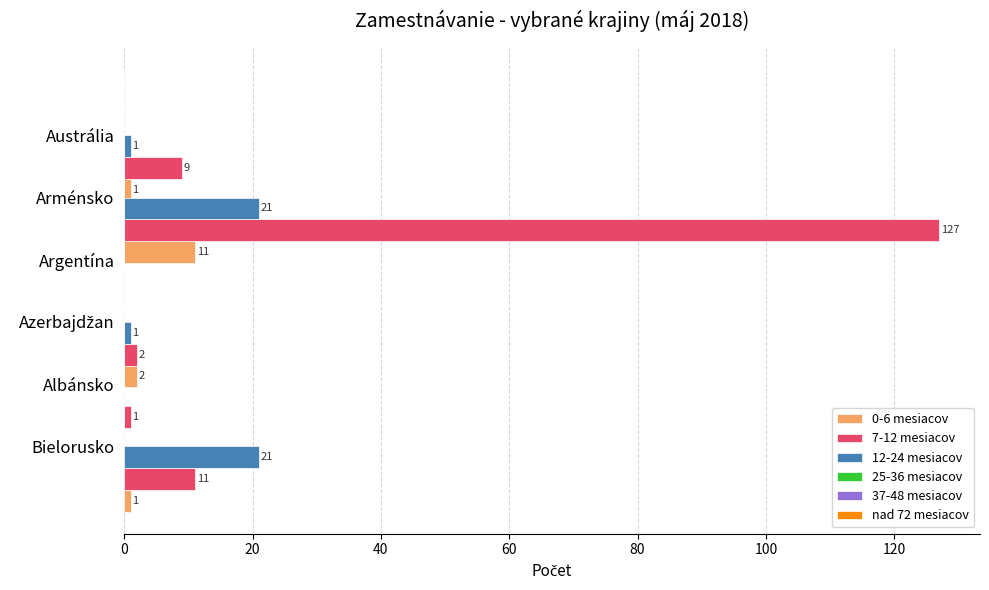

Which series has the largest total across all categories?

7-12 mesiacov